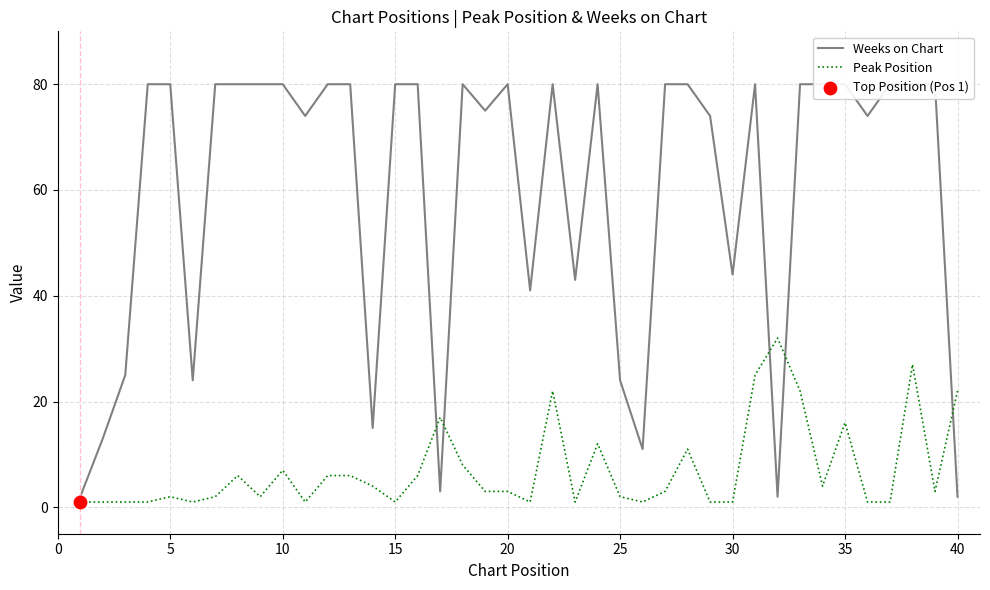

Which series contains the highest Y value?

Weeks on Chart